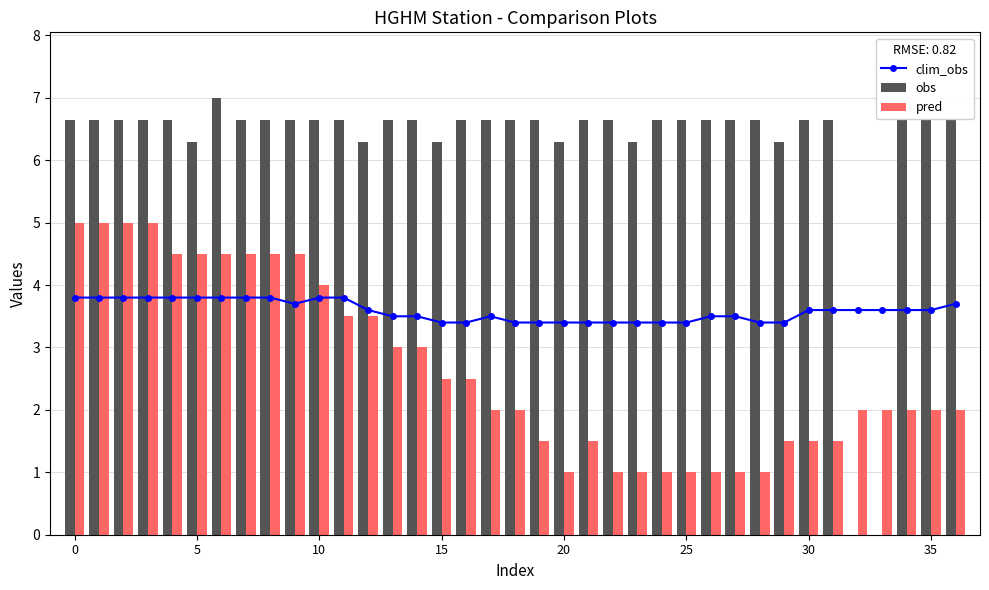

Reading left to right, list all the values displayed in this chart.

clim_obs: 3.8	3.8	3.8	3.8	3.8	3.8	3.8	3.8	3.8	3.7	3.8	3.8	3.6	3.5	3.5	3.4	3.4	3.5	3.4	3.4	3.4	3.4	3.4	3.4	3.4	3.4	3.5	3.5	3.4	3.4	3.6	3.6	3.6	3.6	3.6	3.6	3.7
obs: 6.6	6.6	6.6	6.6	6.6	6.3	7.0	6.6	6.6	6.6	6.6	6.6	6.3	6.6	6.6	6.3	6.6	6.6	6.6	6.6	6.3	6.6	6.6	6.3	6.6	6.6	6.6	6.6	6.6	6.3	6.6	6.6	0.0	0.0	6.6	6.6	6.6
pred: 5.0	5.0	5.0	5.0	4.5	4.5	4.5	4.5	4.5	4.5	4.0	3.5	3.5	3.0	3.0	2.5	2.5	2.0	2.0	1.5	1.0	1.5	1.0	1.0	1.0	1.0	1.0	1.0	1.0	1.5	1.5	1.5	2.0	2.0	2.0	2.0	2.0